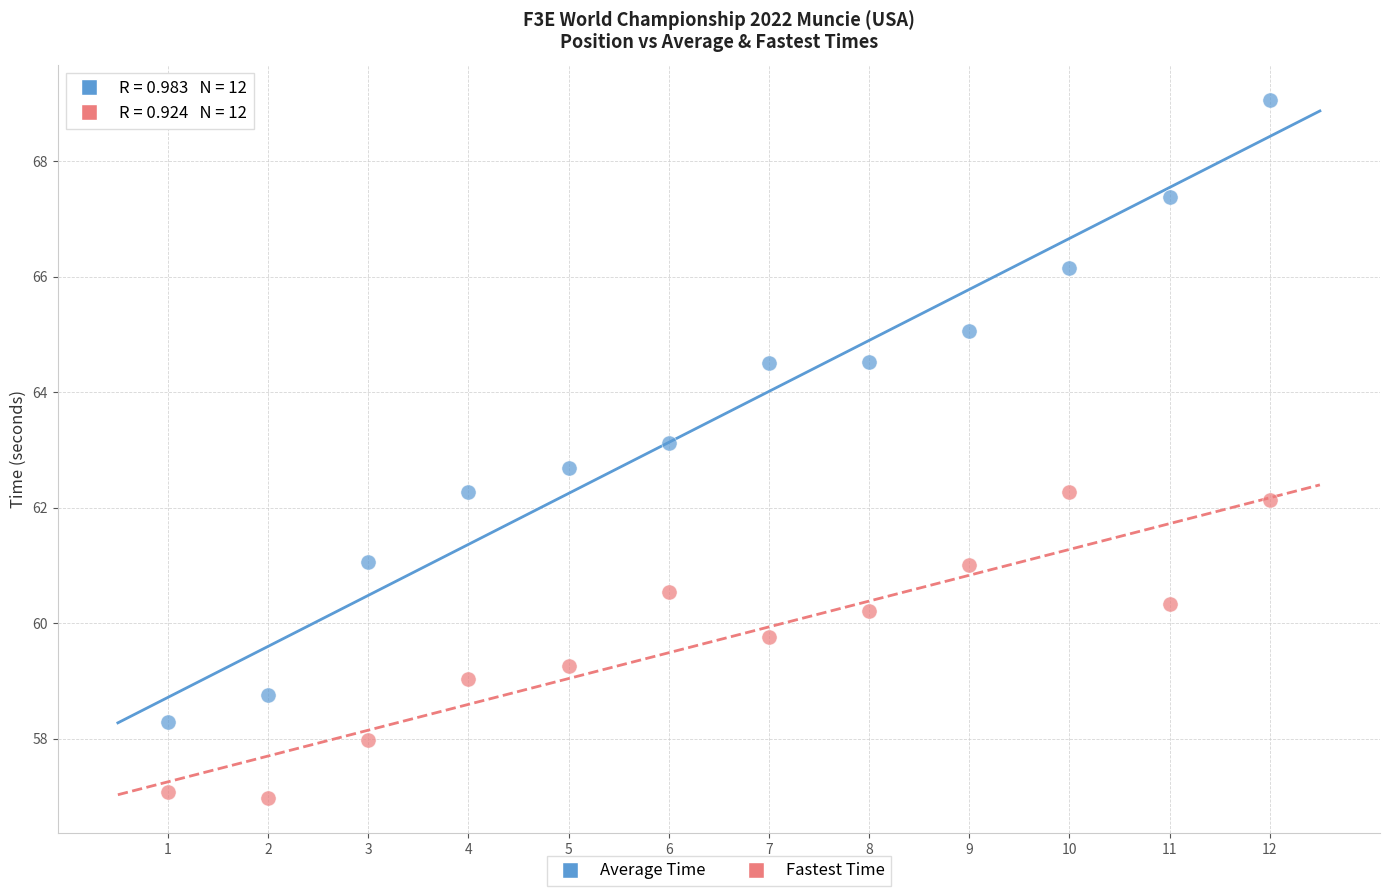

Which series contains the highest Y value?

Average Time